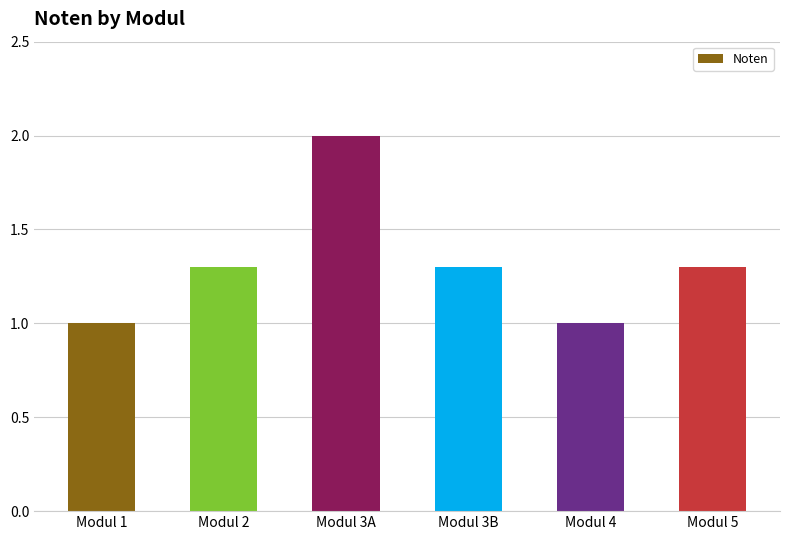

How many categories are shown in the chart?

6